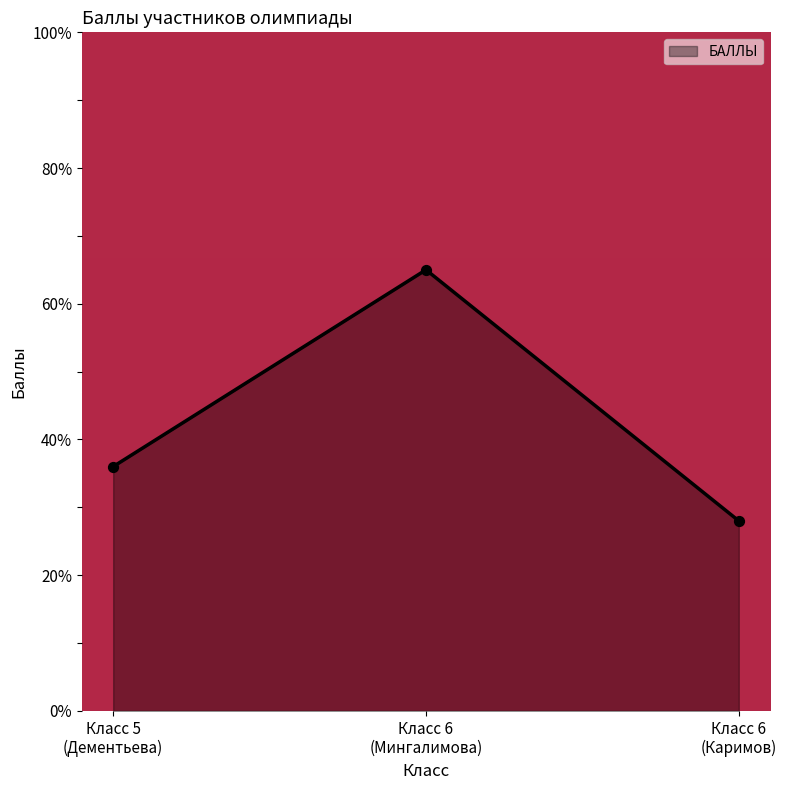

What is the minimum value shown in the chart?

28